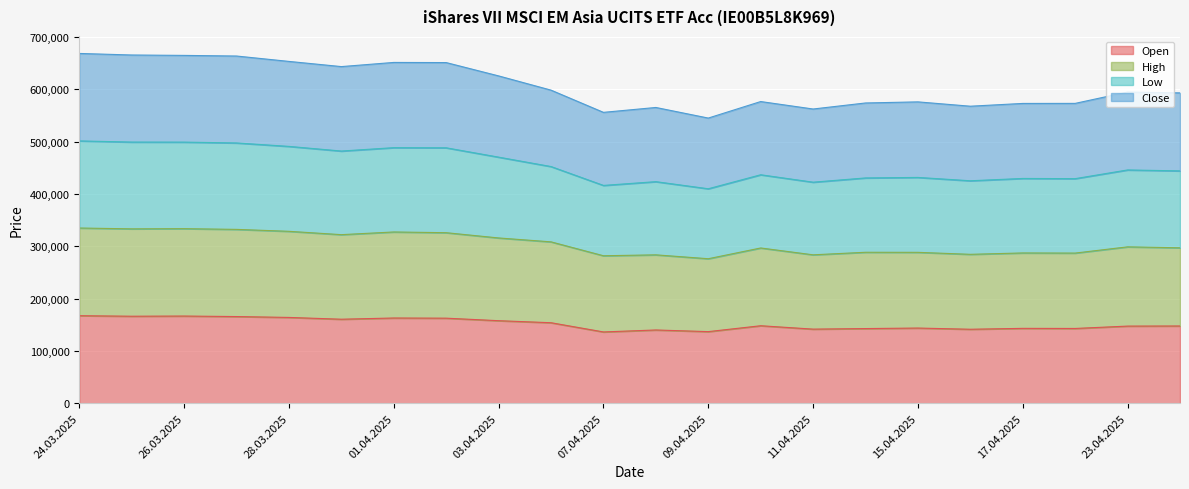

True or false: High and Open cross at least once.

False